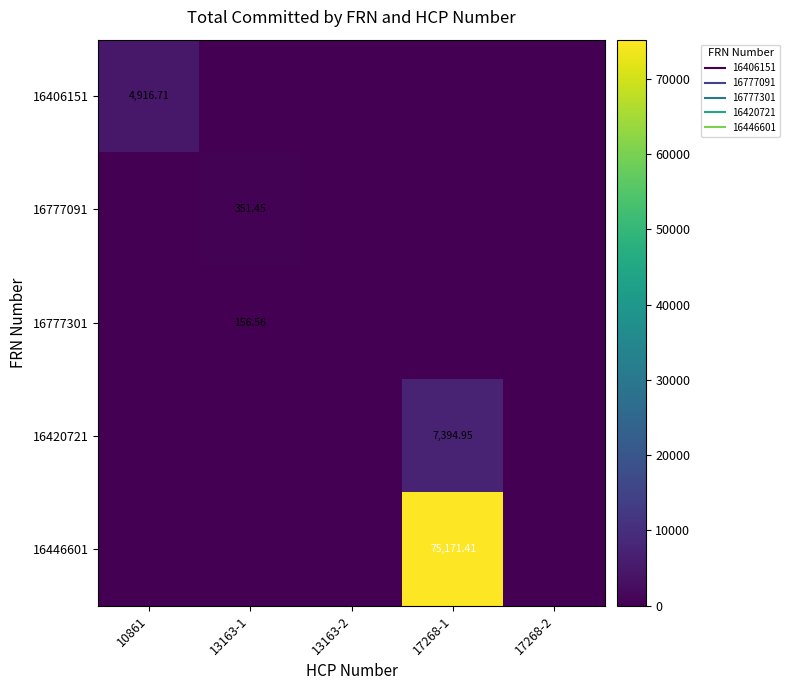

At 17268-2, list the series in order from largest to smallest.

16406151, 16777091, 16777301, 16420721, 16446601